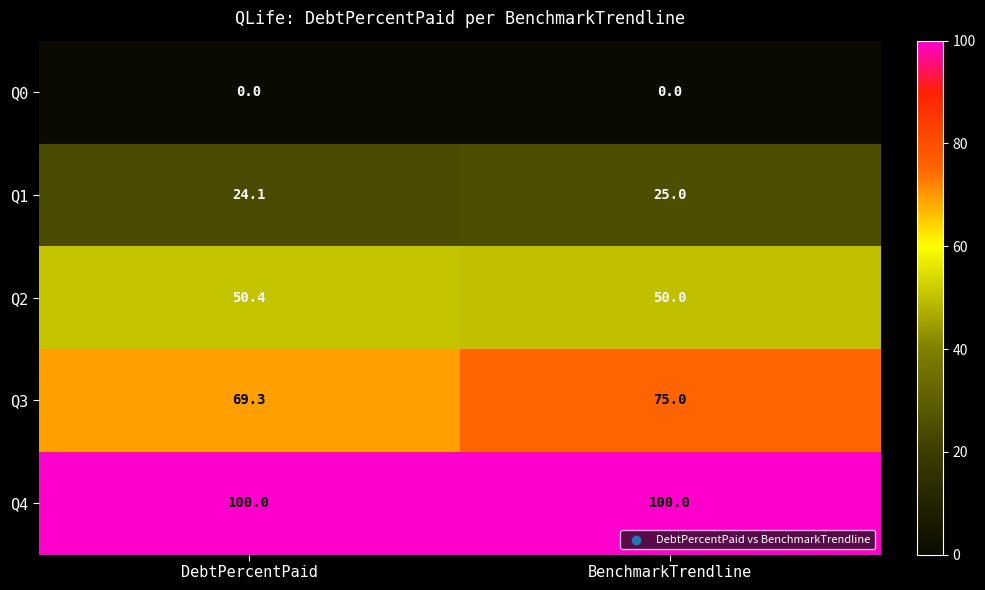

At which category is the sum across all series the highest?

BenchmarkTrendline